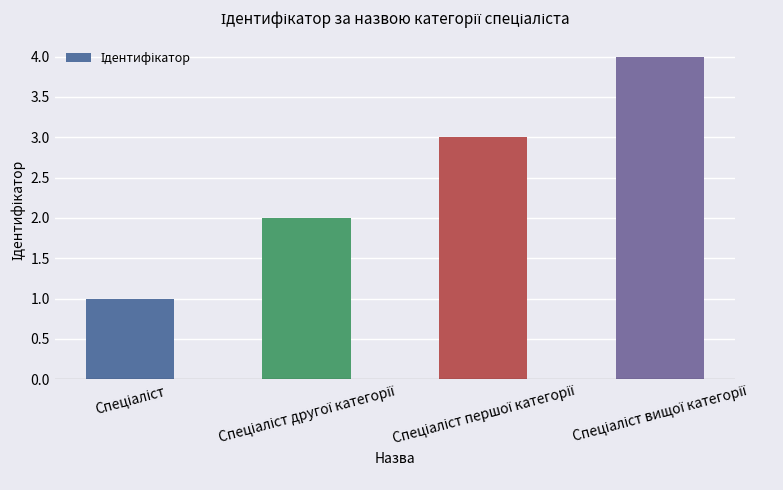

Count the number of categories in the chart.

4